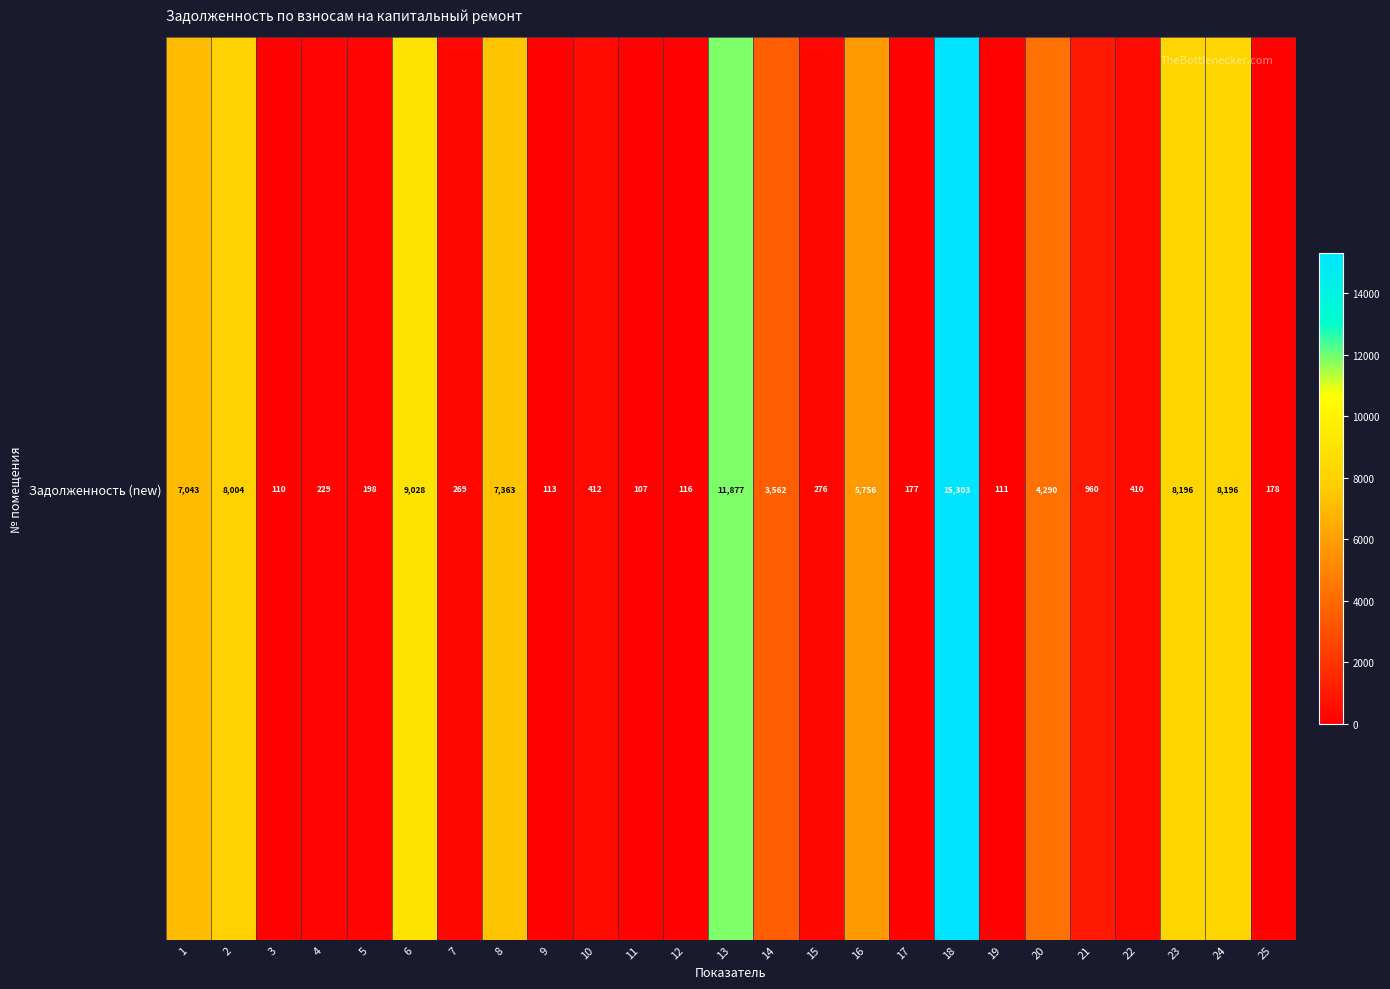

Where does the data first go above 411?

1